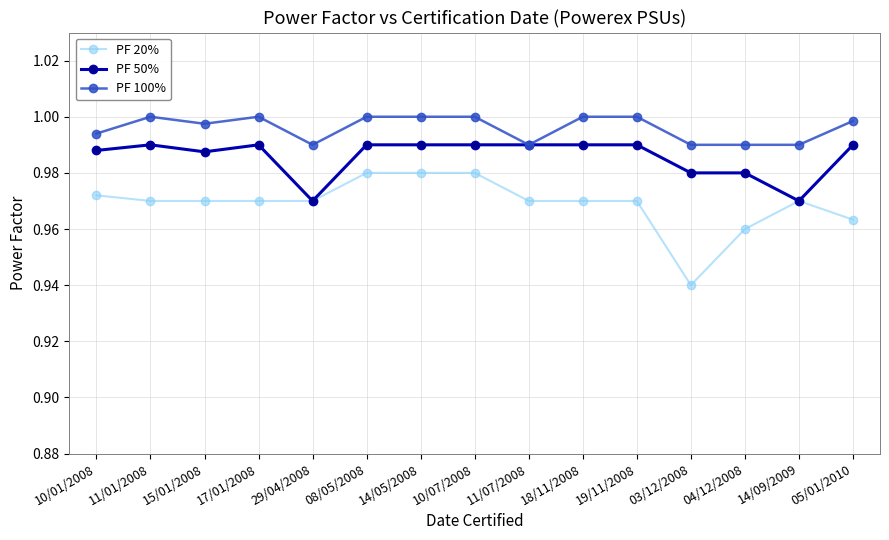

Is it true that PF 100% equals 1.4 at 10/07/2008?

False